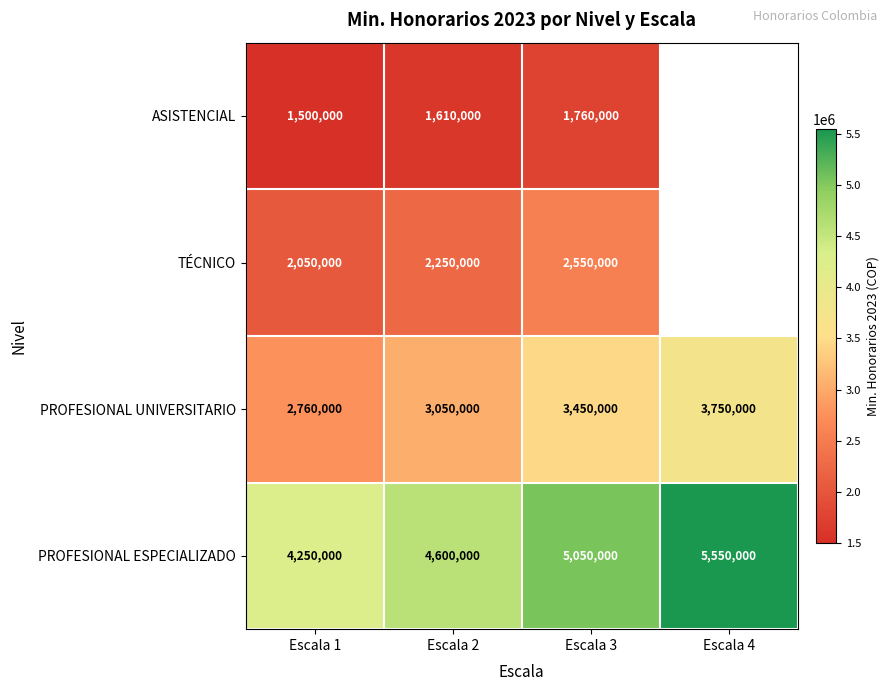

How many PROFESIONAL UNIVERSITARIO values are between 3050000 and 3750000?

3